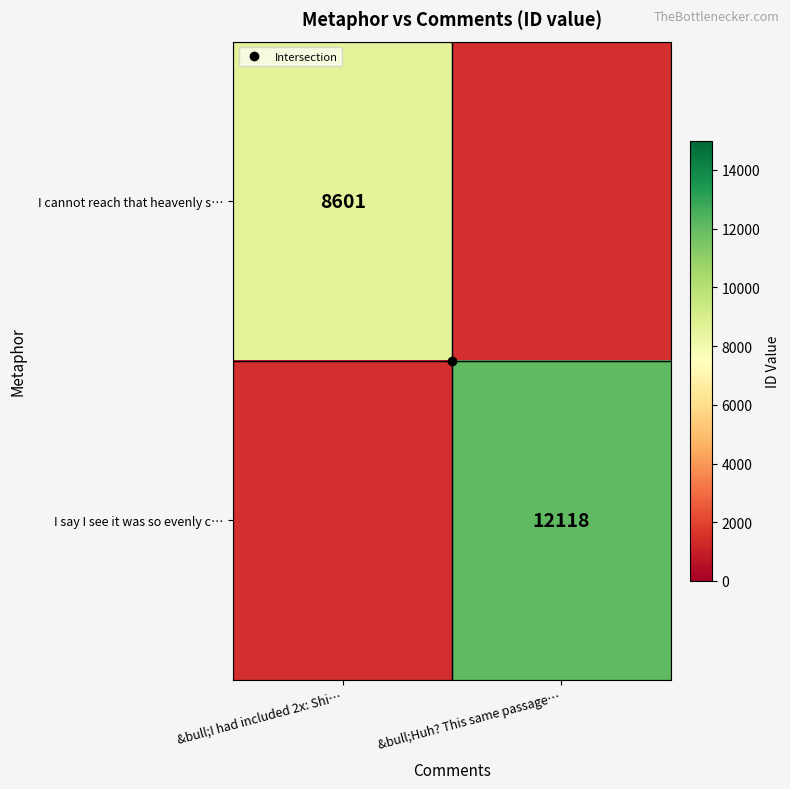

Is the value of I say I see it was so evenly c… at &bull;I had included 2x: Shi… greater than the value of I cannot reach that heavenly s… at &bull;I had included 2x: Shi…?

No